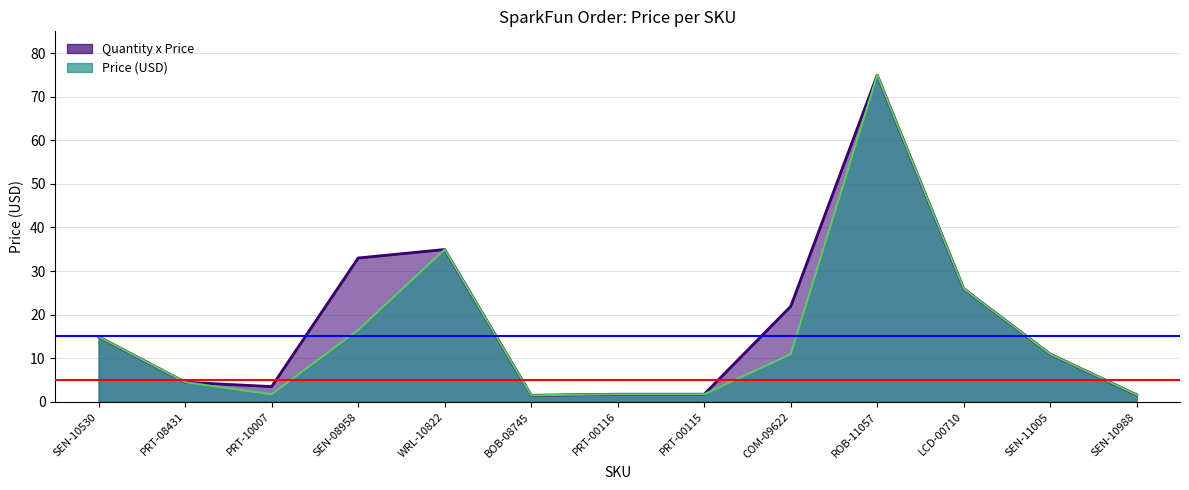

What is the smallest value displayed?

1.5